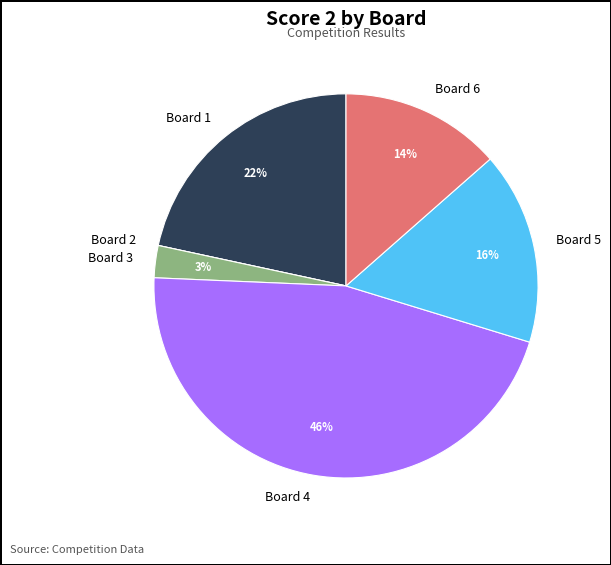

Approximately how many times larger is the value at Board 1 compared to Board 6?

1.6